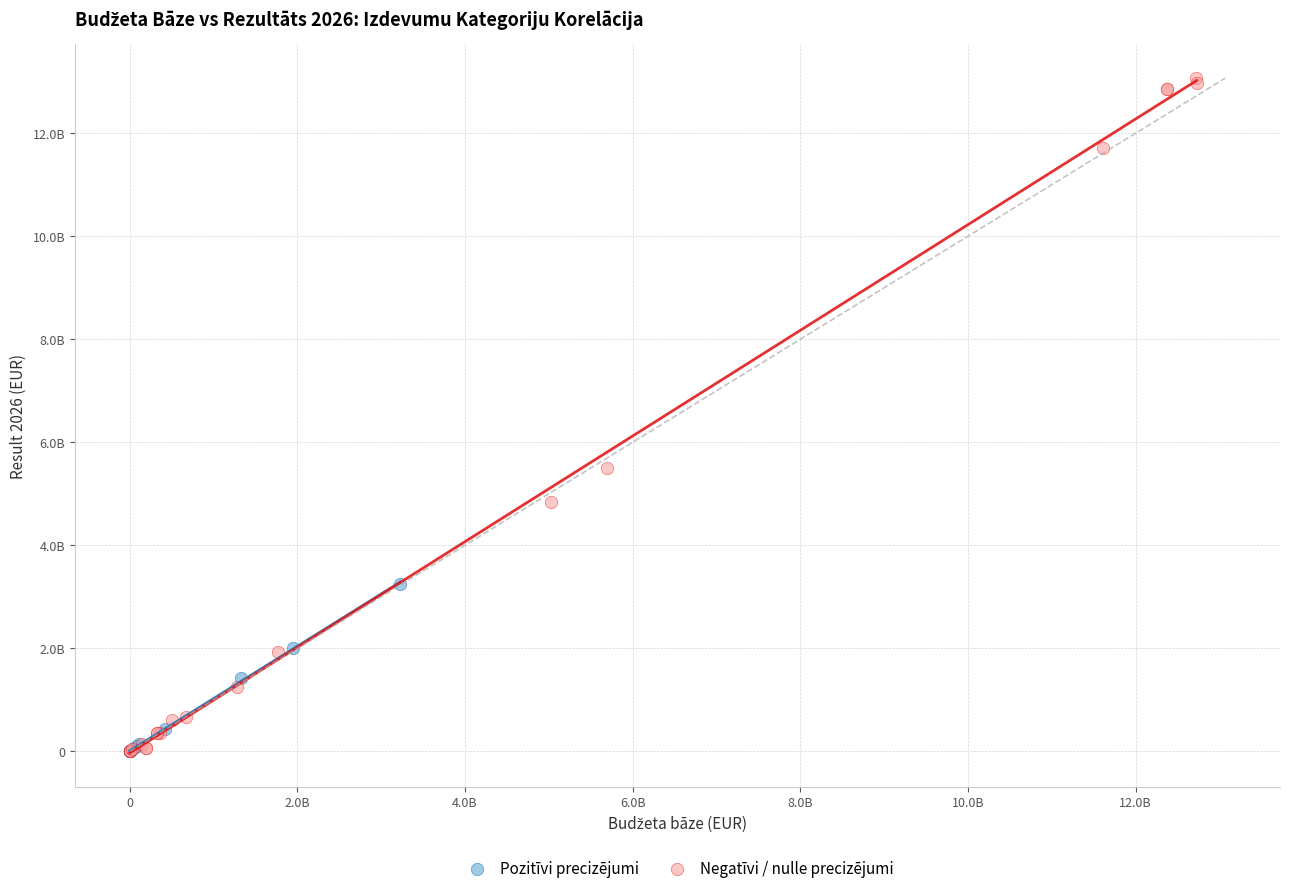

Which series has the widest spread of Y values?

Negatīvi / nulle precizējumi